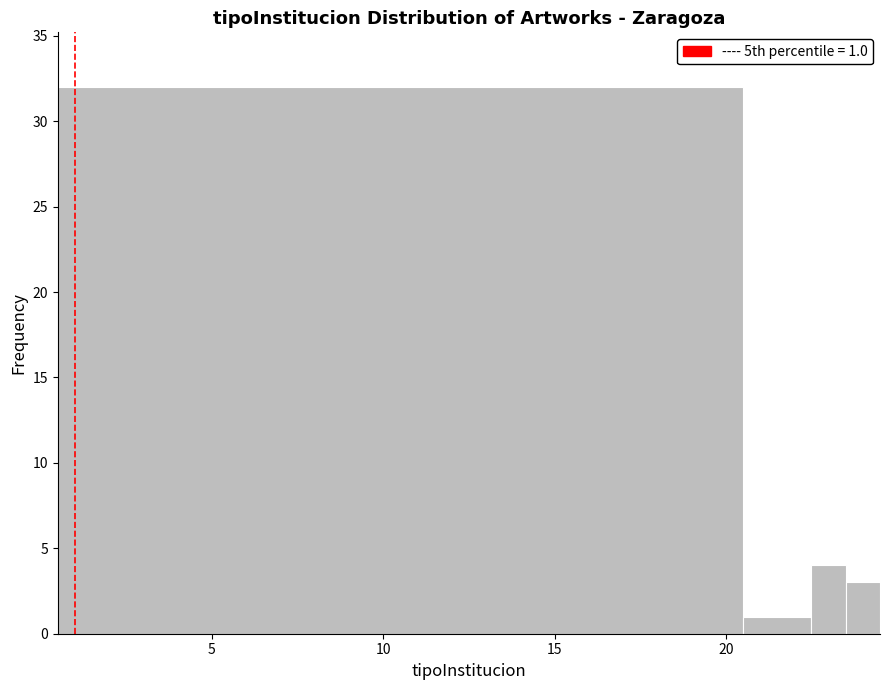

Read against the x-axis, roughly where is the centre of the tallest bar?

10.5